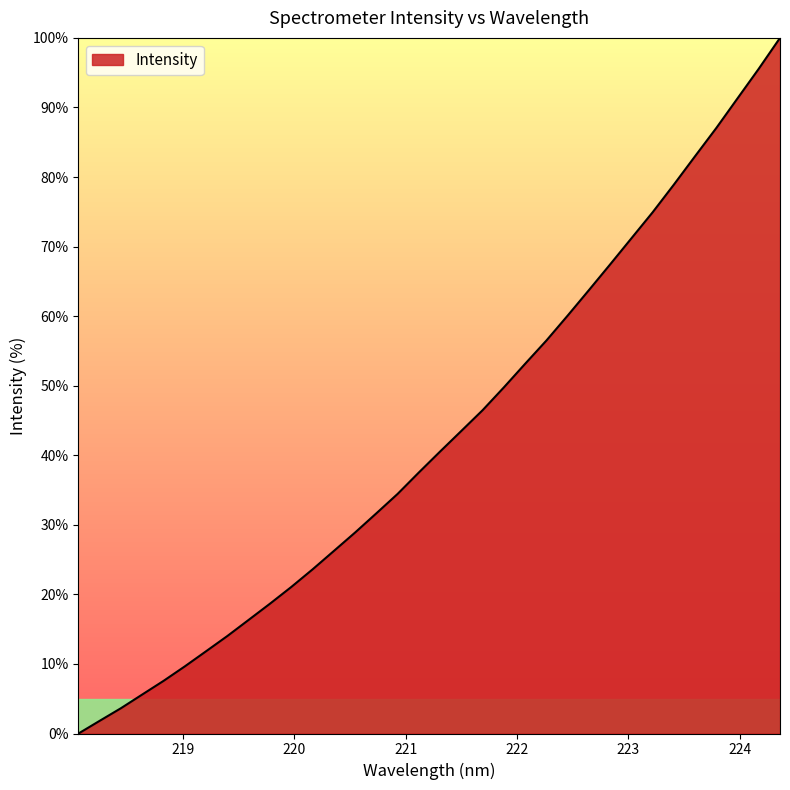

Count the number of values greater than 40.

17